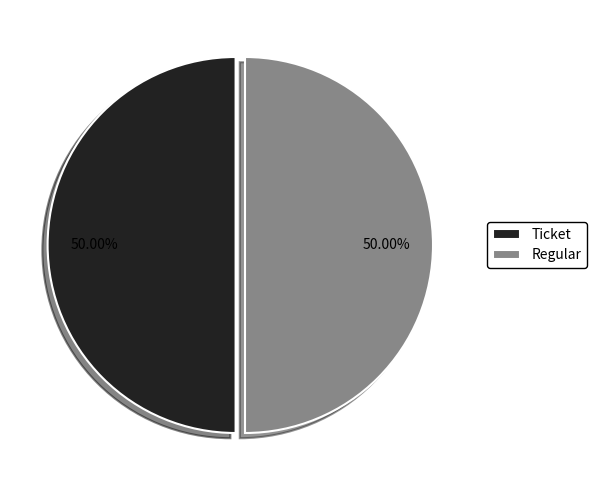

Approximately how many times larger is the value at Regular compared to Ticket?

1.0